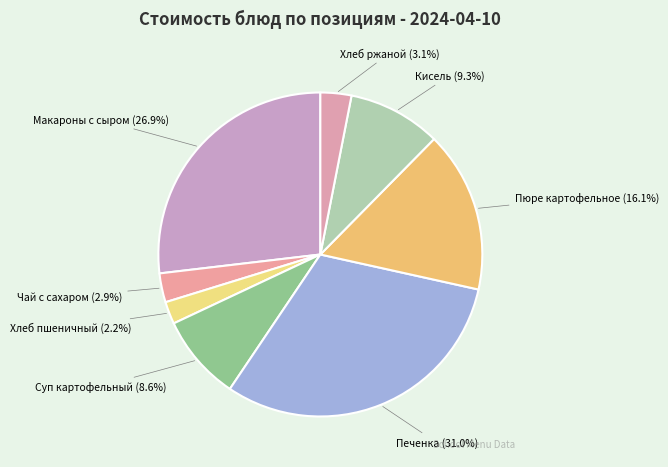

Which category has the biggest portion of the pie?

Печенка